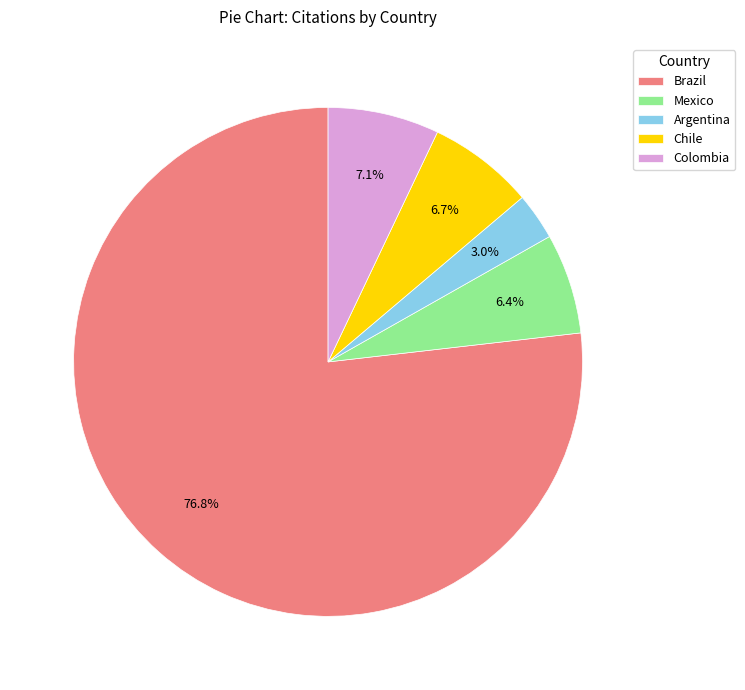

To the nearest percent, what is the average slice percentage?

20%